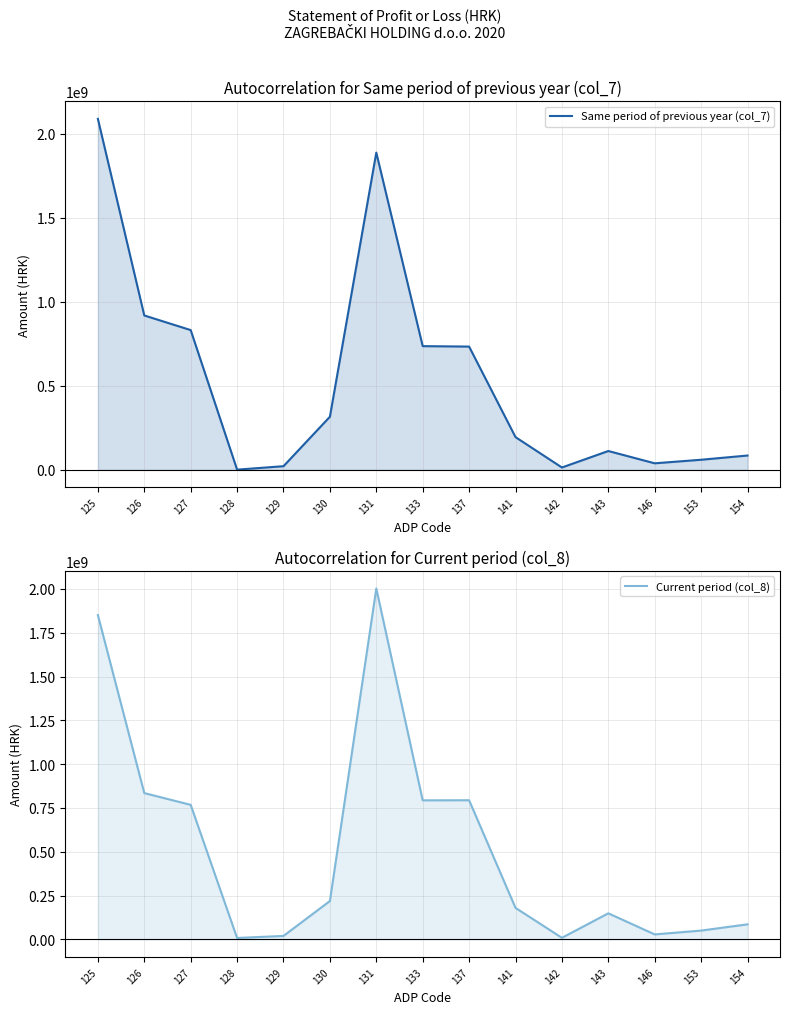

What is the sum of all Same period of previous year (col_7) values?

8035140549